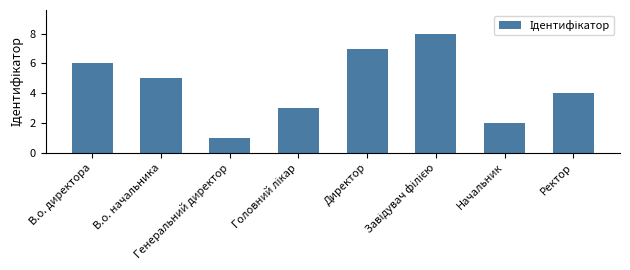

What is the label of the 6th bar from the right?

Генеральний директор